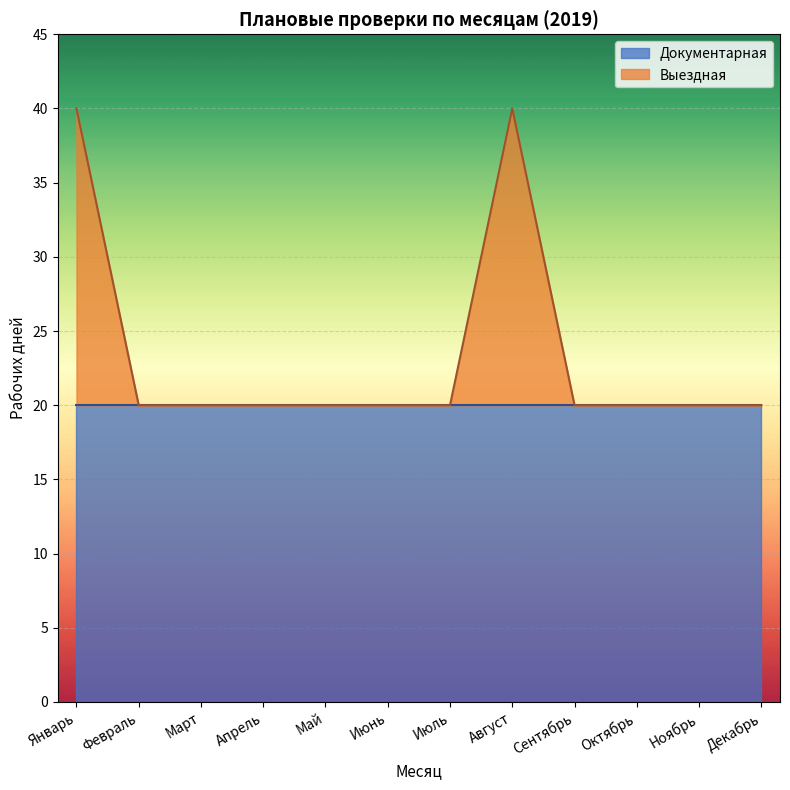

What is the sum of all values?

280